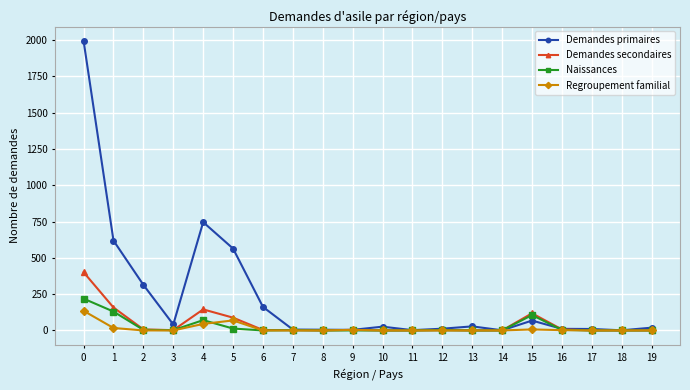

Which series has the widest spread of values?

Demandes primaires